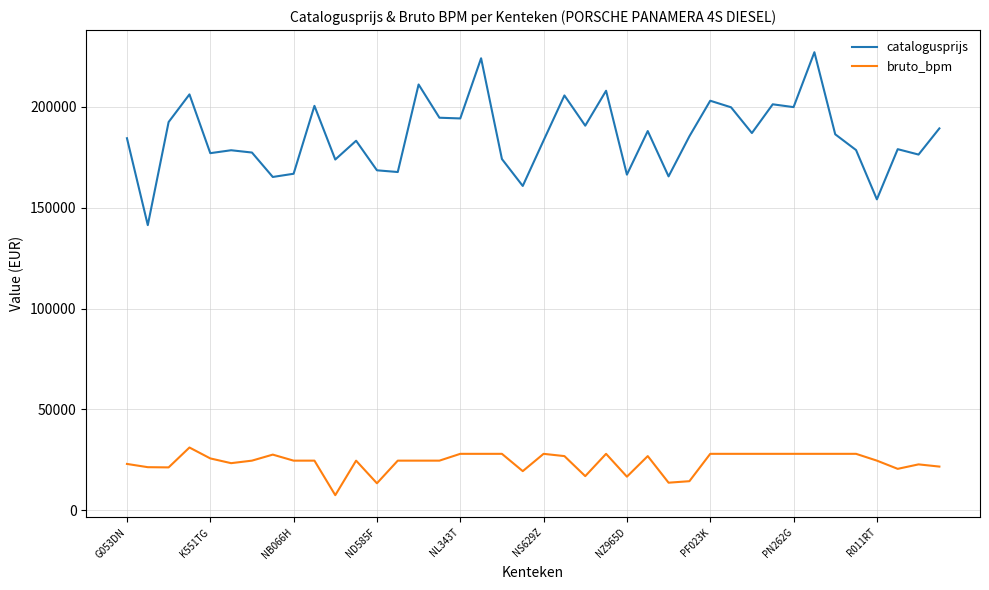

Which series has the largest range (max minus min)?

catalogusprijs